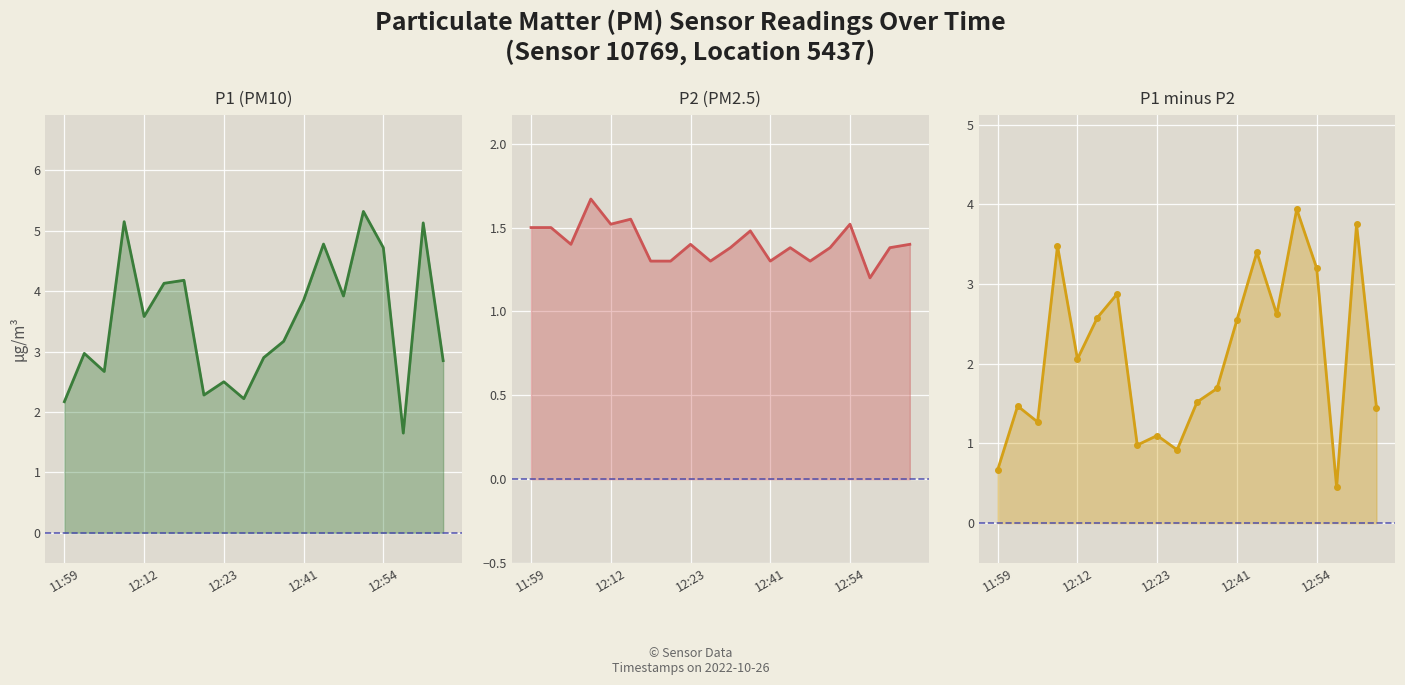

True or false: P2_line and P1_line cross at least once.

False